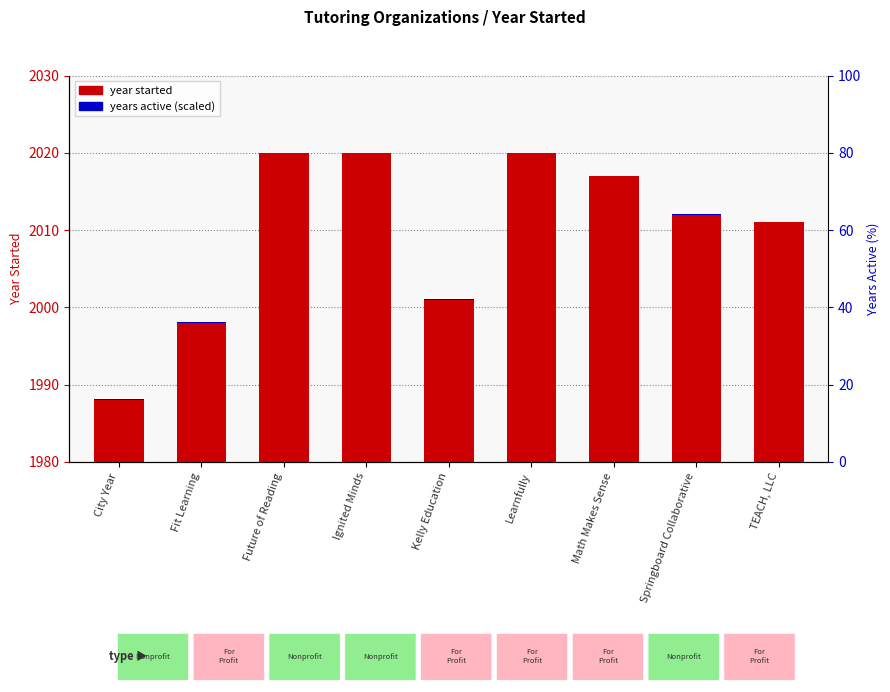

True or false: years active (scaled) has a value of 0.1 at City Year.

True